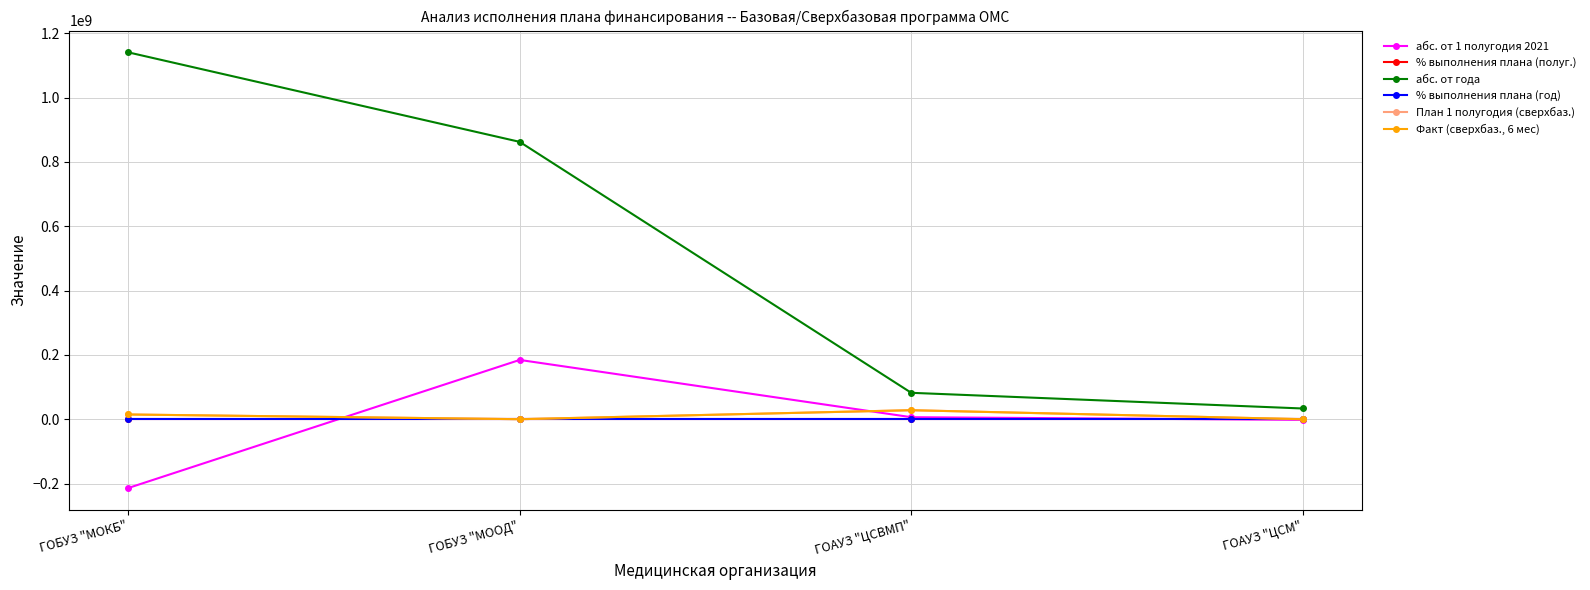

Does the chart have visible grid lines?

Yes